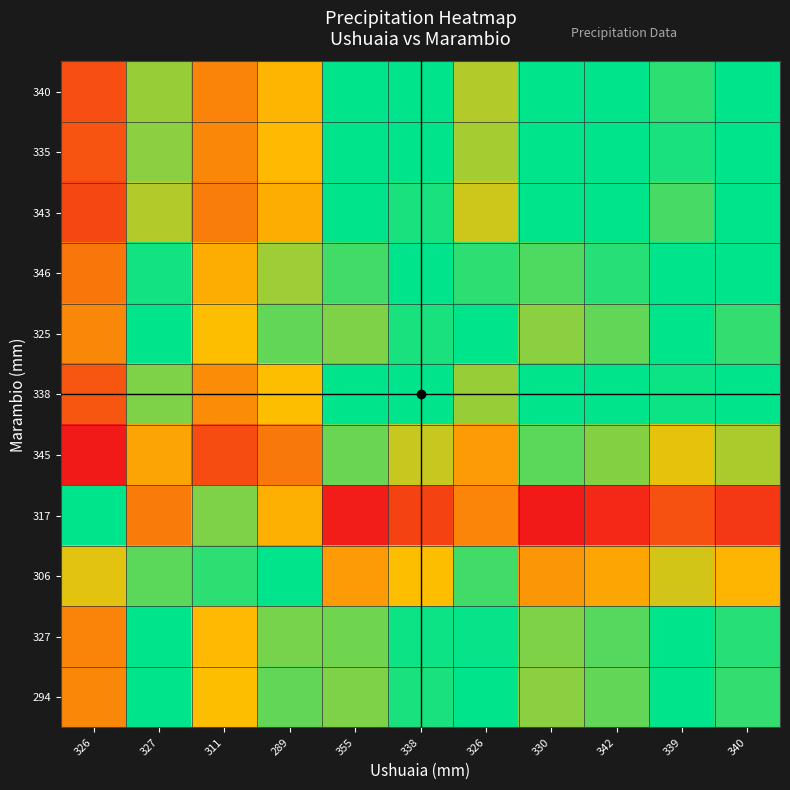

Reading left to right, what are all the values shown in this chart?

294: 326=0.9	327=1.0	311=0.9	289=1.0	355=1.1	338=1.0	326=1.0	330=1.1	342=1.1	339=1.0	340=1.0
327: 326=0.9	327=1.0	311=0.9	289=1.0	355=1.1	338=1.0	326=1.0	330=1.1	342=1.0	339=1.0	340=1.0
306: 326=0.9	327=1.1	311=1.0	289=1.0	355=1.1	338=1.1	326=1.0	330=1.1	342=1.1	339=1.1	340=1.1
317: 326=1.0	327=1.1	311=1.1	289=1.1	355=1.2	338=1.2	326=1.1	330=1.2	342=1.2	339=1.2	340=1.2
345: 326=0.8	327=0.9	311=0.9	289=0.9	355=1.0	338=1.0	326=0.9	330=1.0	342=1.0	339=0.9	340=1.0
338: 326=0.9	327=1.0	311=0.9	289=0.9	355=1.0	338=1.0	326=1.0	330=1.0	342=1.0	339=1.0	340=1.0
325: 326=0.9	327=1.0	311=0.9	289=1.0	355=1.1	338=1.0	326=1.0	330=1.1	342=1.1	339=1.0	340=1.0
346: 326=0.9	327=1.0	311=0.9	289=1.0	355=1.0	338=1.0	326=1.0	330=1.0	342=1.0	339=1.0	340=1.0
343: 326=0.9	327=1.0	311=0.9	289=0.9	355=1.0	338=1.0	326=1.0	330=1.0	342=1.0	339=1.0	340=1.0
335: 326=0.9	327=1.0	311=0.9	289=0.9	355=1.0	338=1.0	326=1.0	330=1.0	342=1.0	339=1.0	340=1.0
340: 326=0.9	327=1.0	311=0.9	289=0.9	355=1.0	338=1.0	326=1.0	330=1.0	342=1.0	339=1.0	340=1.0